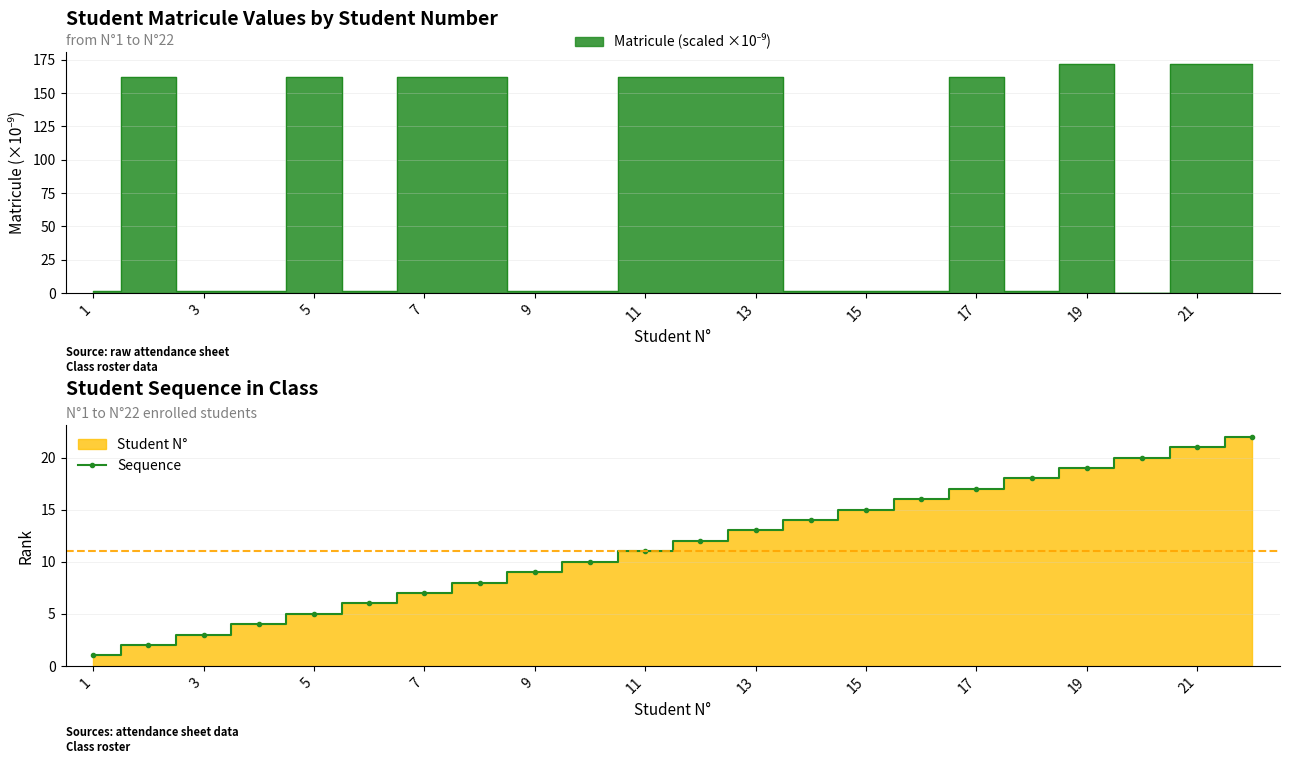

Is it true that Sequence equals 5 at 5?

True